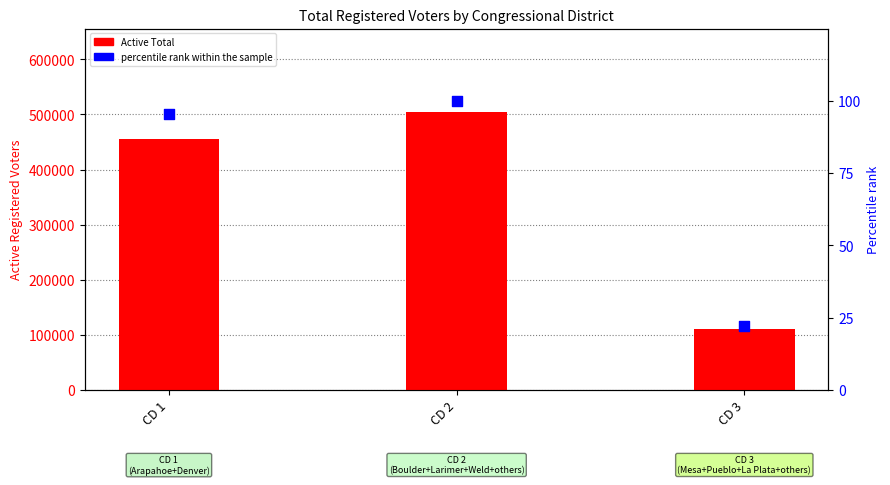

Which series contains the highest Y value?

Active Total